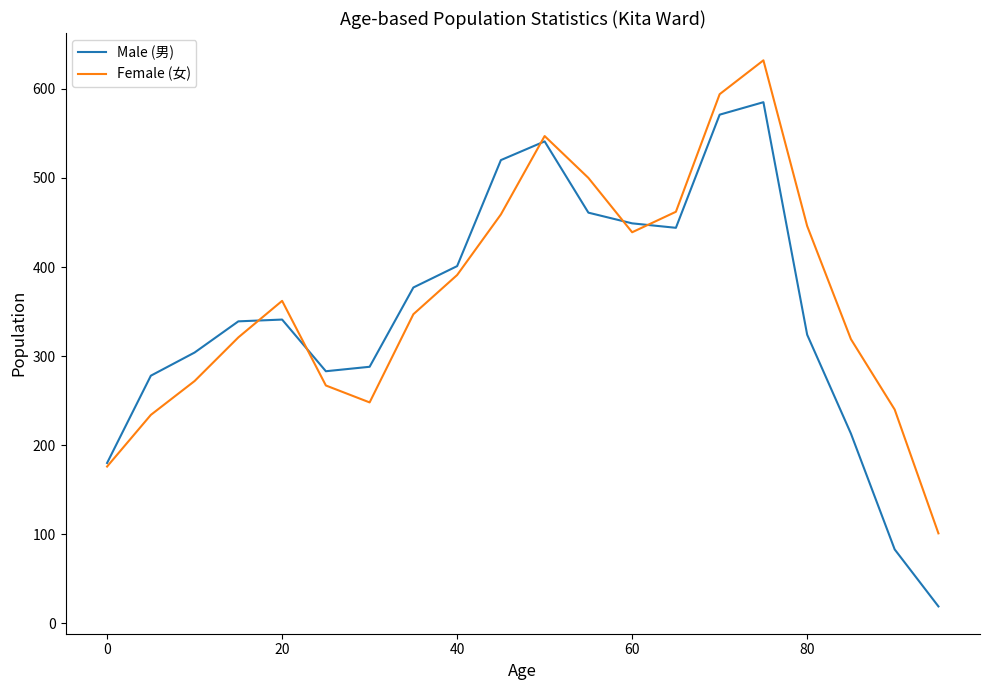

What is the highest value of the Male (男) series?

585